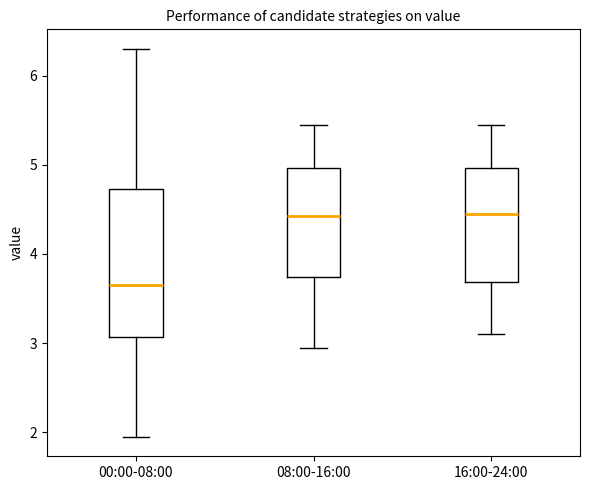

Reading left to right, transcribe this box plot: for each box, give where its median line is, the range the box spans, and where its two whiskers end, as read against the y-axis. The values are not printed on the chart, so give them approximately, as read against the axis.

00:00-08:00: median 3.7, box 3.1 to 4.7, whiskers 2.0 to 6.3
08:00-16:00: median 4.4, box 3.7 to 5.0, whiskers 3.0 to 5.5
16:00-24:00: median 4.5, box 3.7 to 5.0, whiskers 3.1 to 5.5